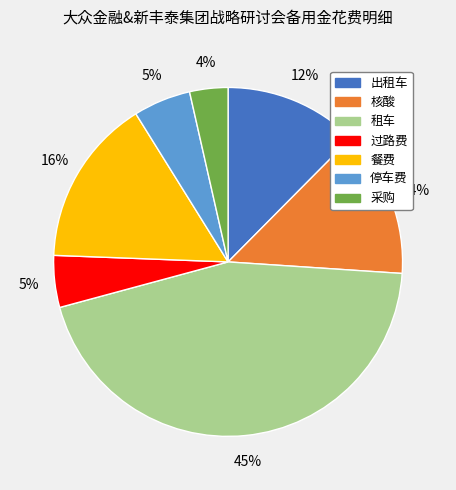

True or false: 出租车 accounts for 23% of the total.

False